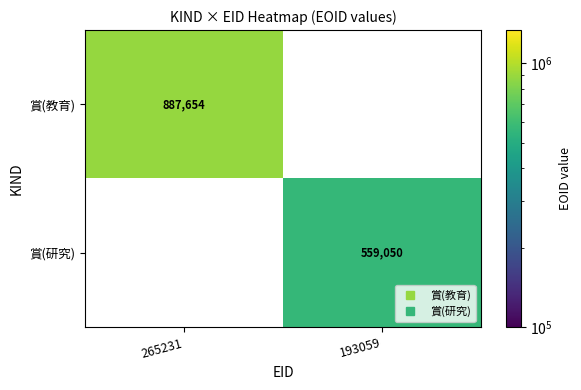

How many values in 賞(教育) are above zero?

1